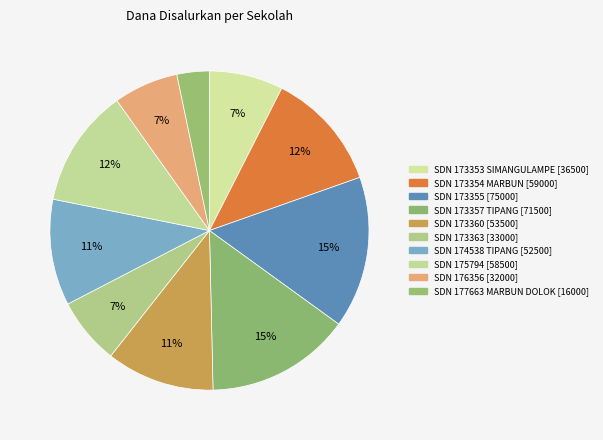

How many slices are in this pie chart?

10